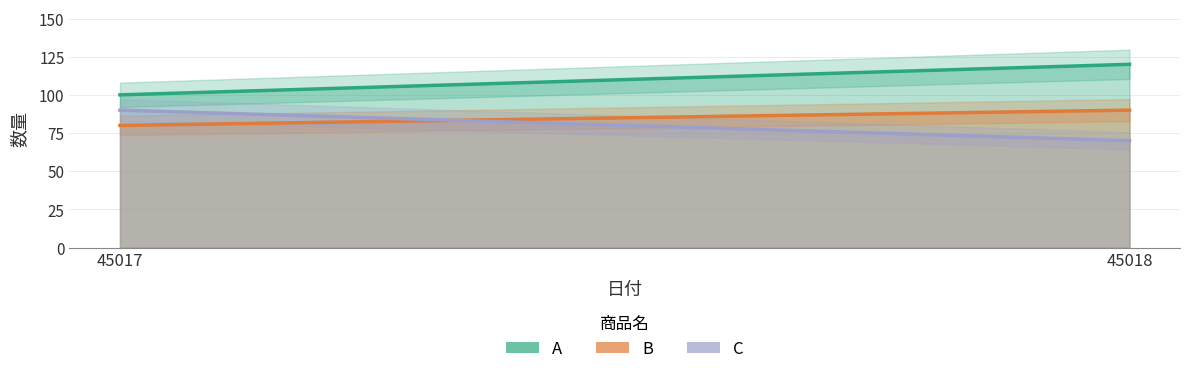

How many lines are shown in the chart?

3